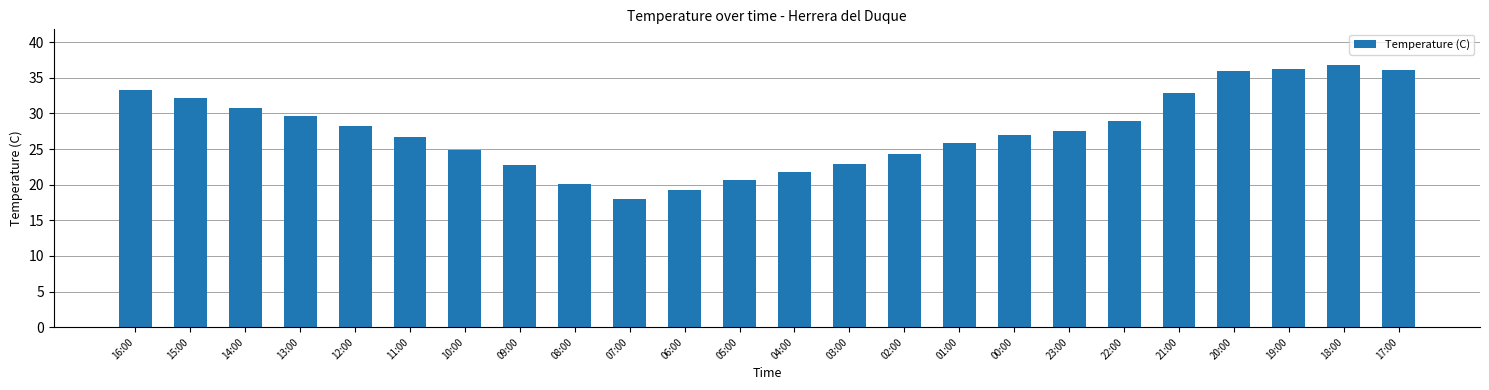

What is the label of the 18th bar from the left?

23:00